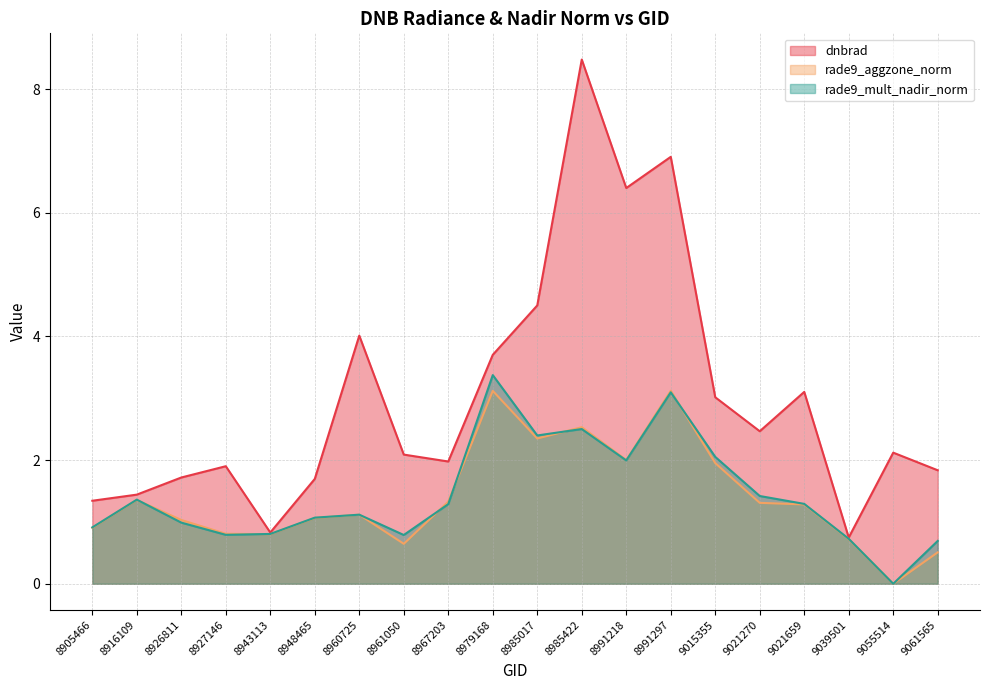

Reading left to right, list all the values displayed in this chart.

dnbrad: 1.3	1.4	1.7	1.9	0.8	1.7	4.0	2.1	2.0	3.7	4.5	8.5	6.4	6.9	3.0	2.5	3.1	0.7	2.1	1.8
rade9_aggzone_norm: 0.9	1.4	1.0	0.8	0.8	1.1	1.1	0.6	1.3	3.1	2.3	2.5	2.0	3.1	2.0	1.3	1.3	0.7	0.0	0.5
rade9_mult_nadir_norm: 0.9	1.4	1.0	0.8	0.8	1.1	1.1	0.8	1.3	3.4	2.4	2.5	2.0	3.1	2.1	1.4	1.3	0.7	0.0	0.7